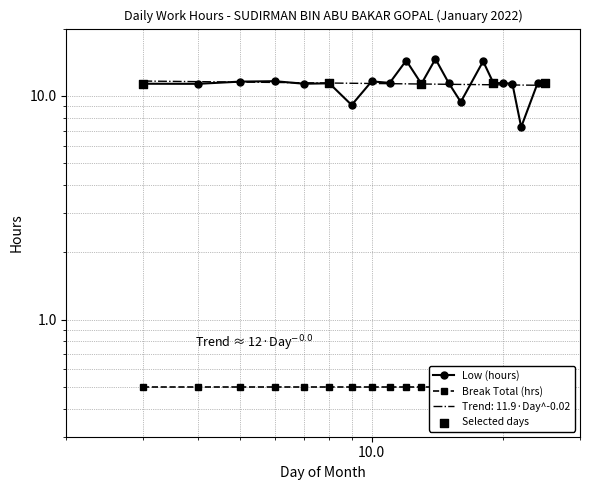

Between 20 and 7, which is larger?

20